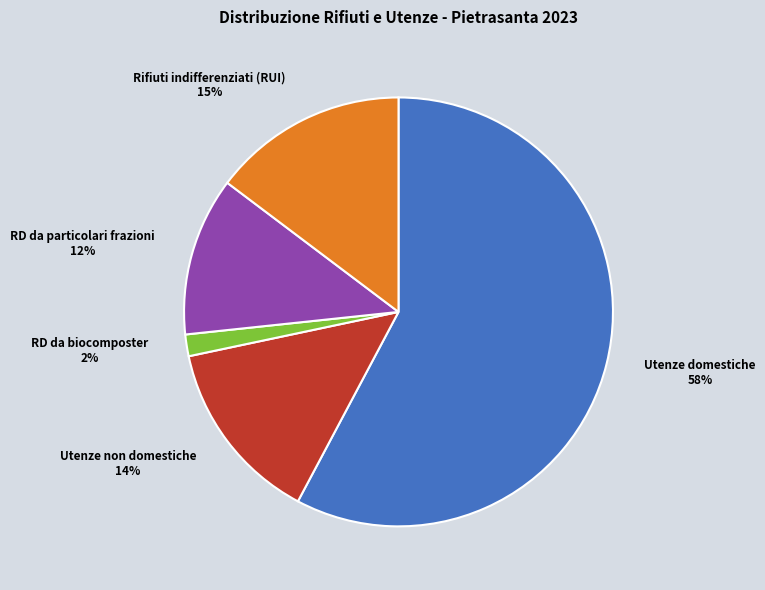

What percentage is the RD da particolari frazioni slice, to the nearest percent?

12%